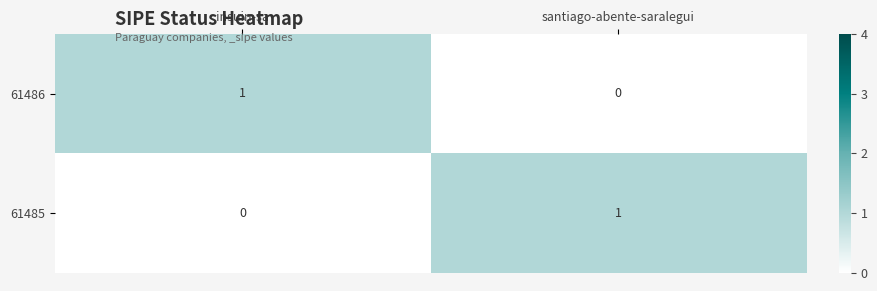

Where is 61486 nearest to the value 0?

santiago-abente-saralegui